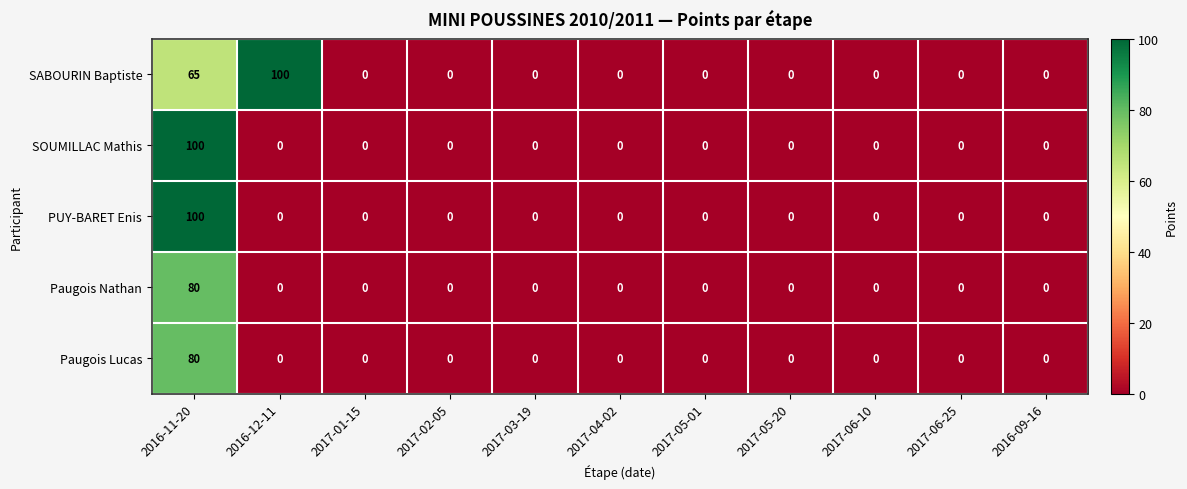

What is the sum of all SOUMILLAC Mathis values?

100